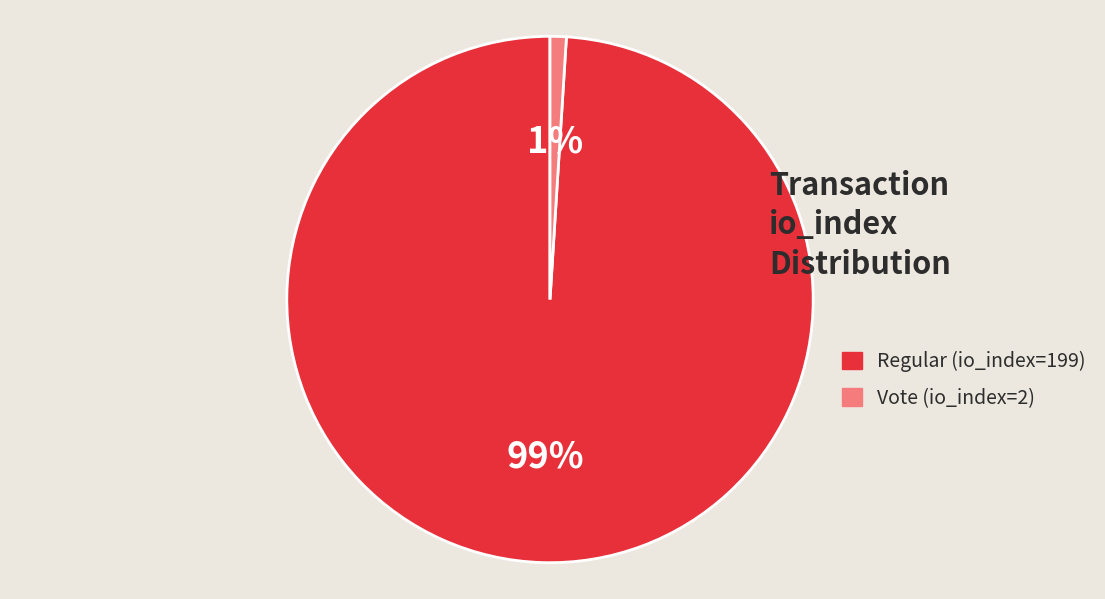

Does Vote (io_index=2) account for over 50% of the chart?

No